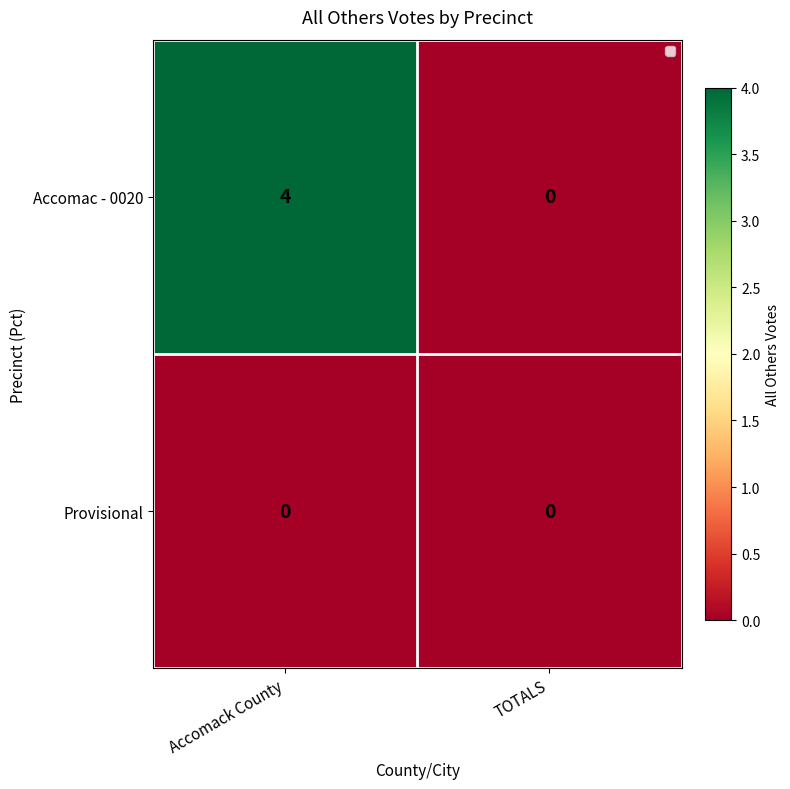

The Accomac - 0020 series shows 4 at Accomack County. True or false?

True